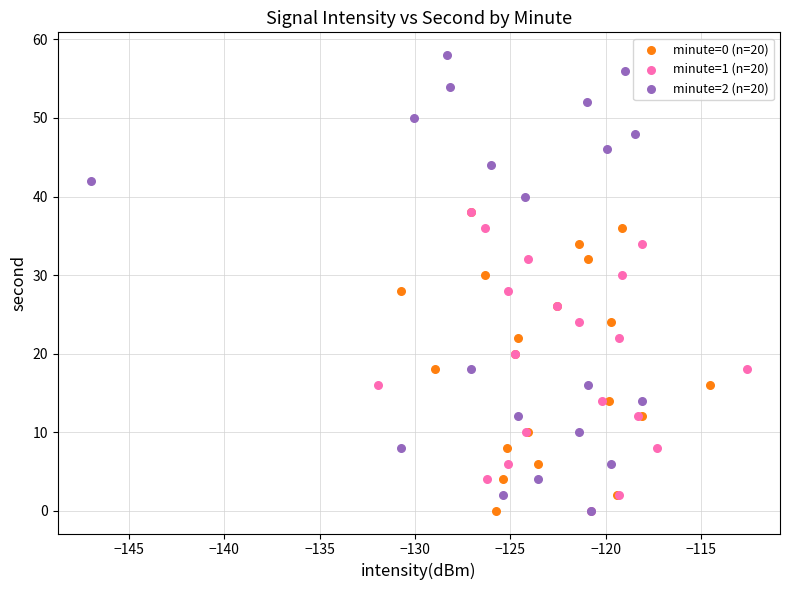

Which series reaches the maximum Y coordinate?

minute=2 (n=20)